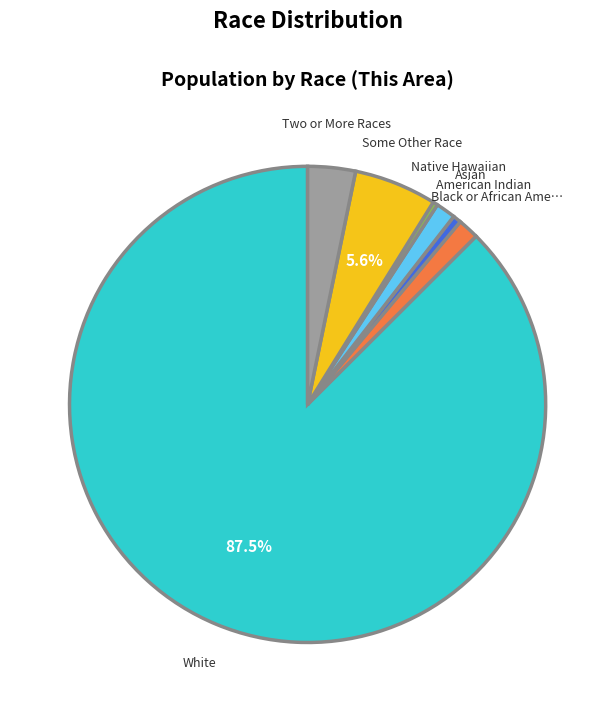

To the nearest percent, what is the difference between the largest and smallest slice percentages?

87%